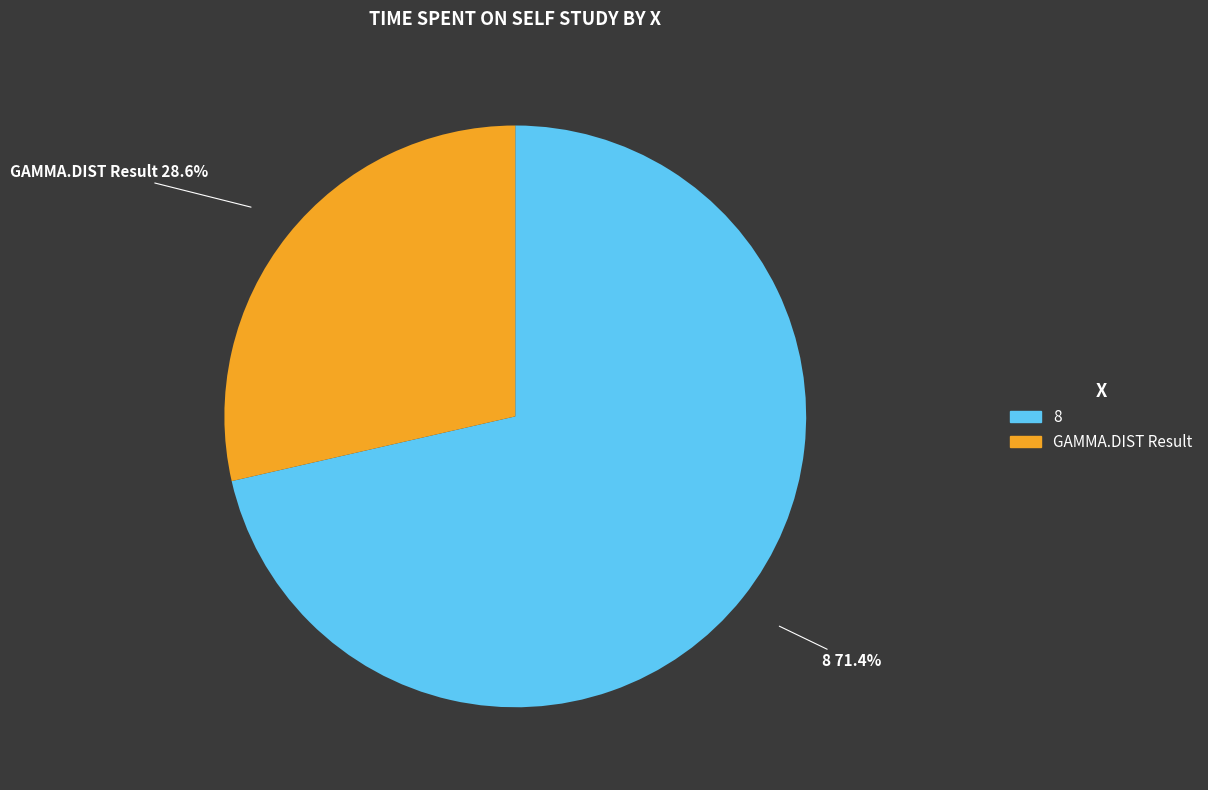

Which slice represents more than half of the pie?

8